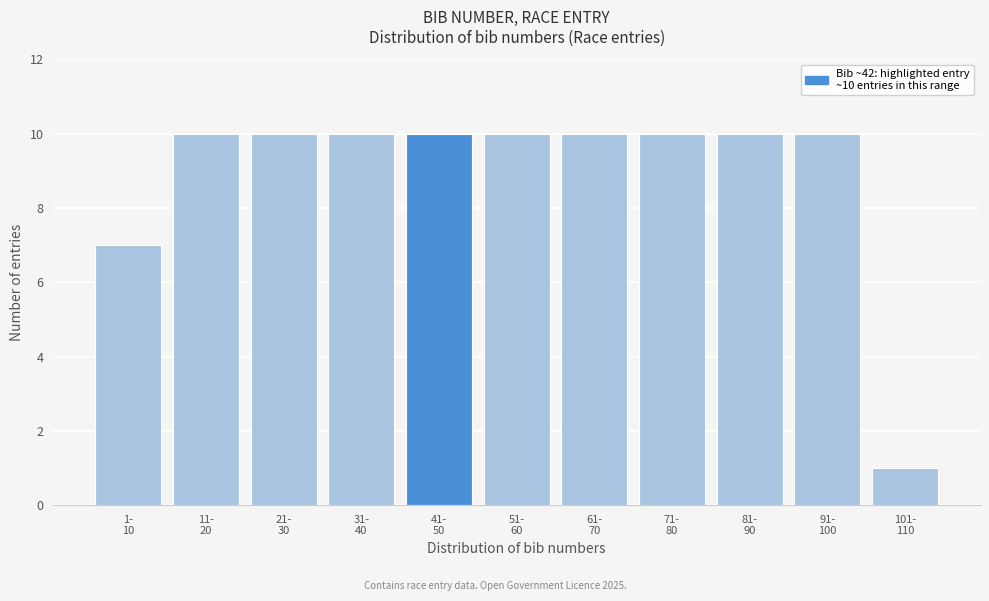

Reading left to right, extract all data points from this chart.

7	10	10	10	10	10	10	10	10	10	1